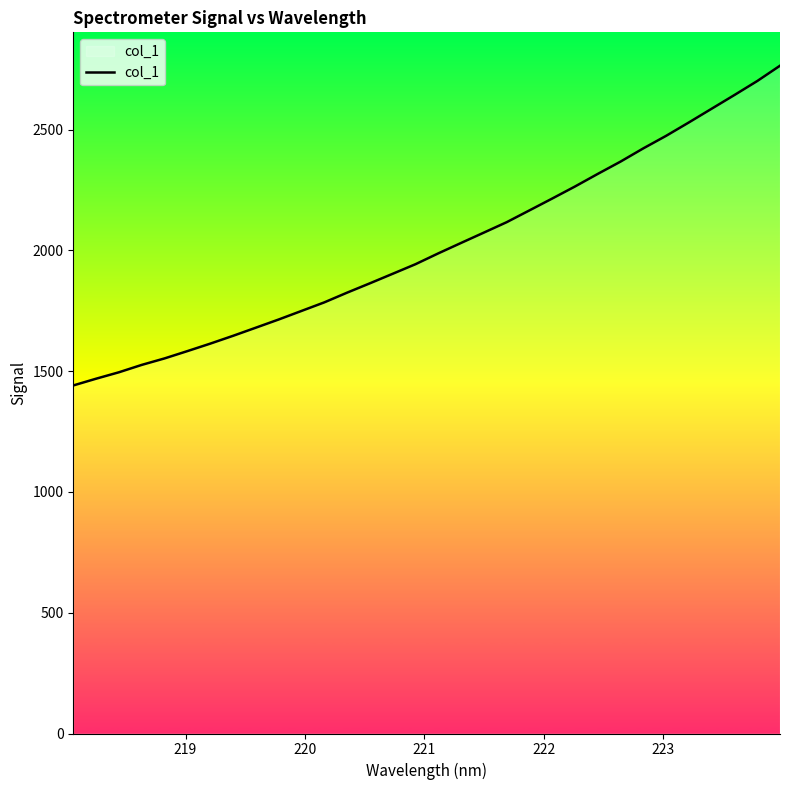

What is the difference between the maximum and minimum values?

1323.8